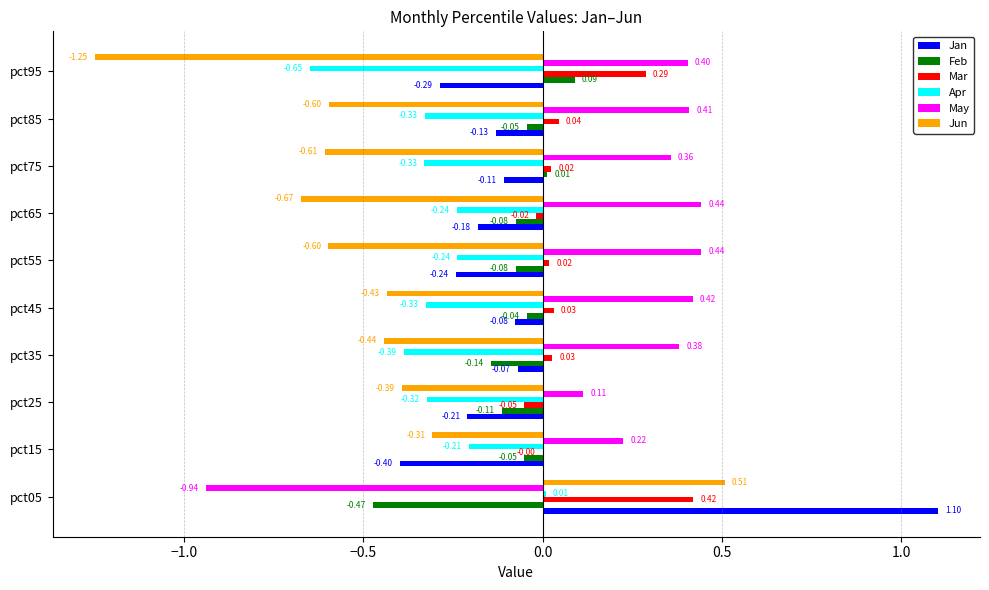

Count the number of data series in this chart.

6